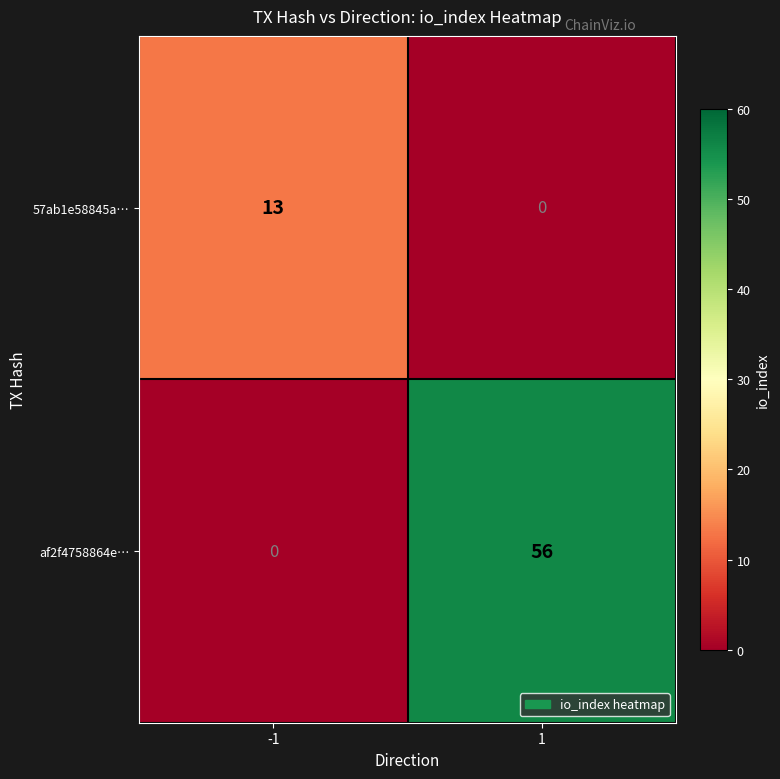

What is the spread (max minus min) of values at -1?

13